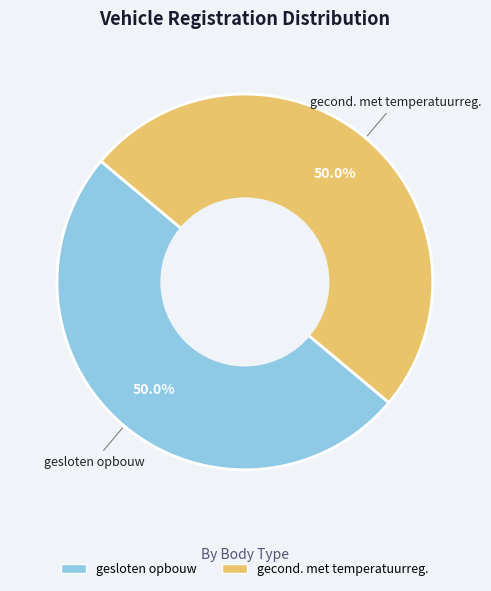

Combined, do gesloten opbouw and gecond. met temperatuurreg. account for over 50%?

Yes